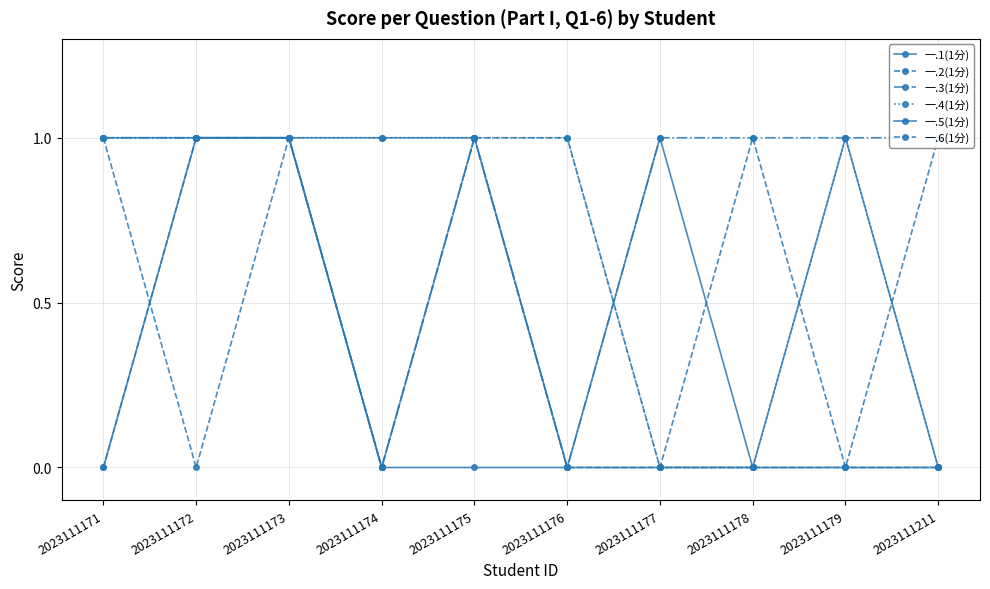

What is the value of the 一.1(1分) point at the 2nd from the left?

1